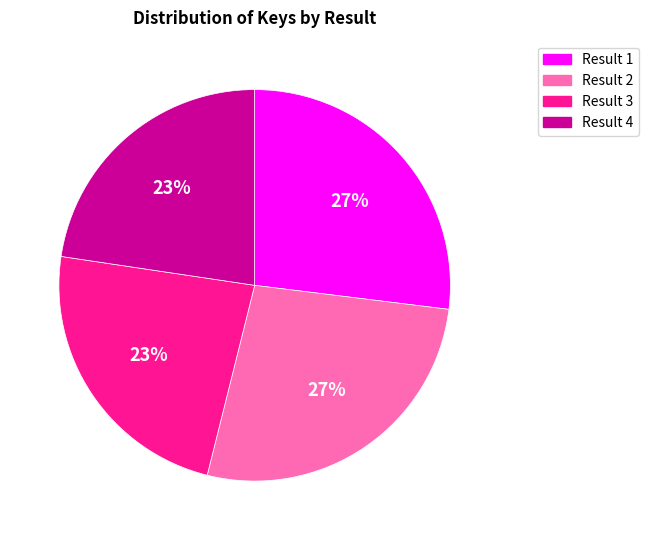

To the nearest percent, what is the difference between the largest and smallest slice percentages?

4%